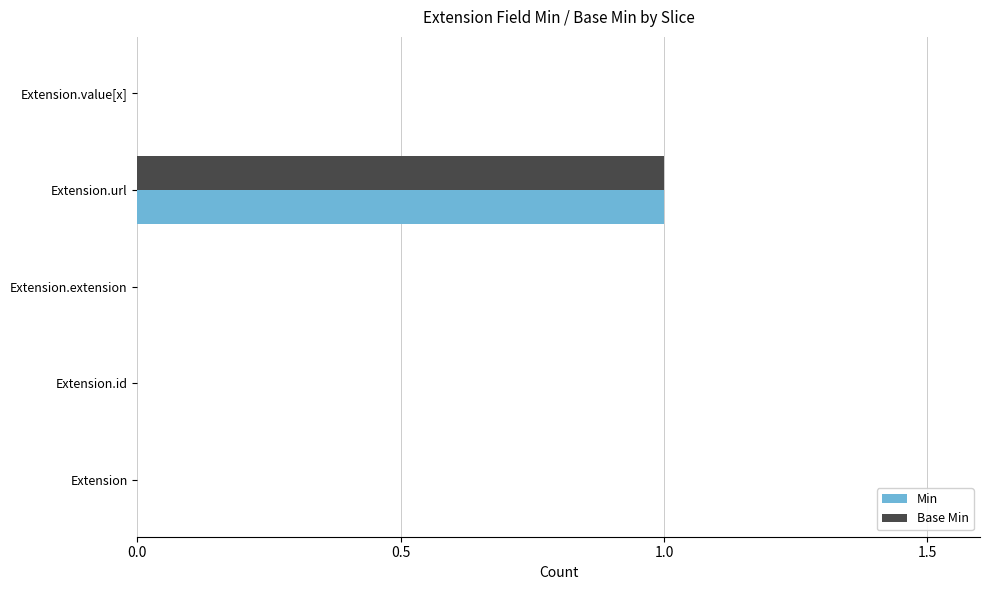

Which category has the highest value in the Min series?

Extension.url